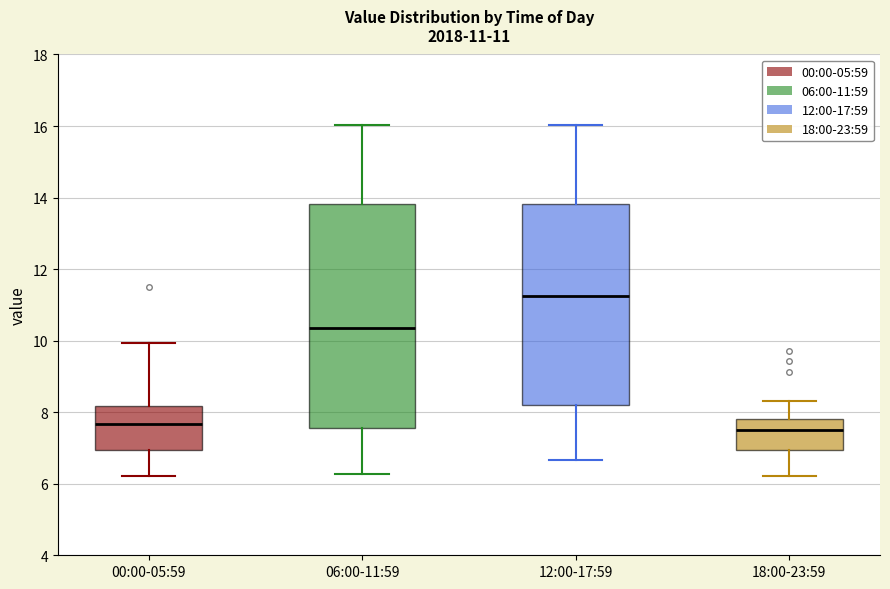

Comparing the boxes themselves (not the whiskers), which one is the tallest?

06:00-11:59